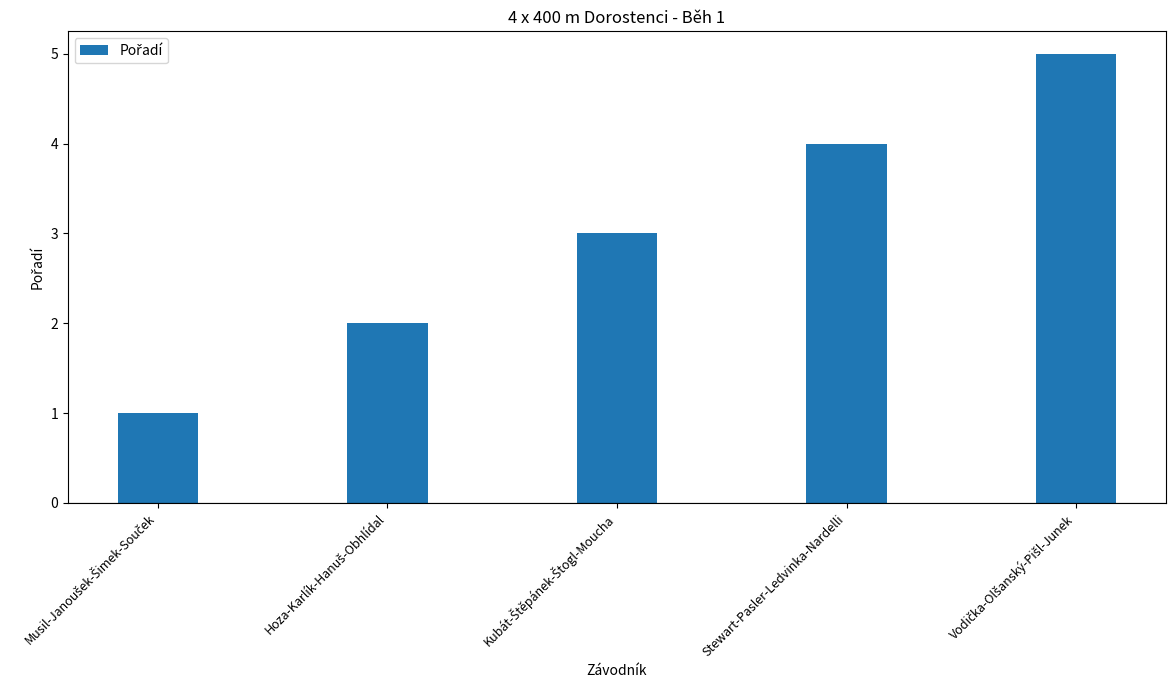

What position from the left is Stewart-Pasler-Ledvinka-Nardelli?

4